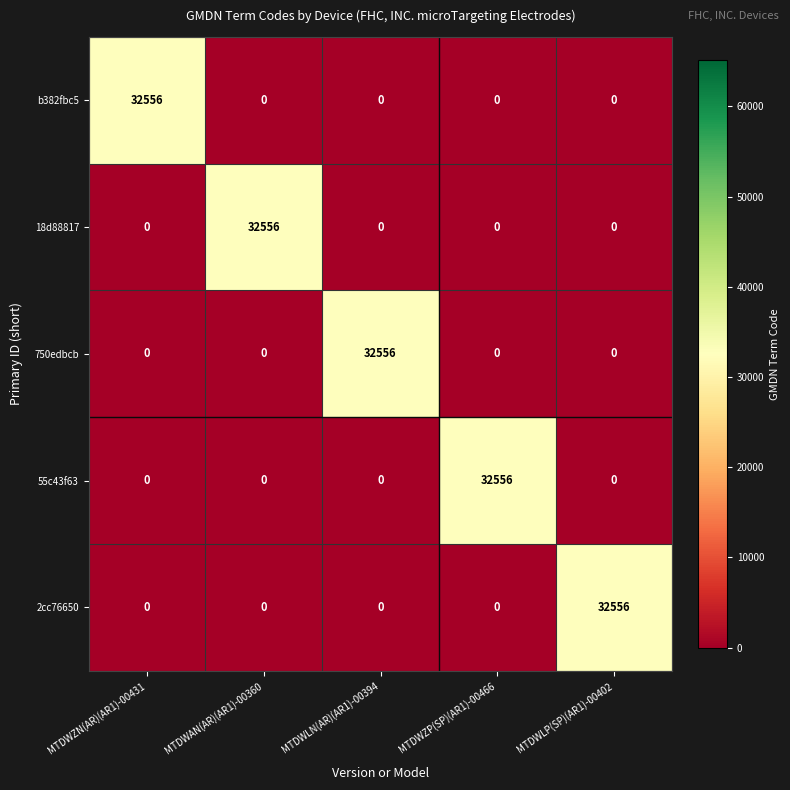

How many series are shown in this chart?

5